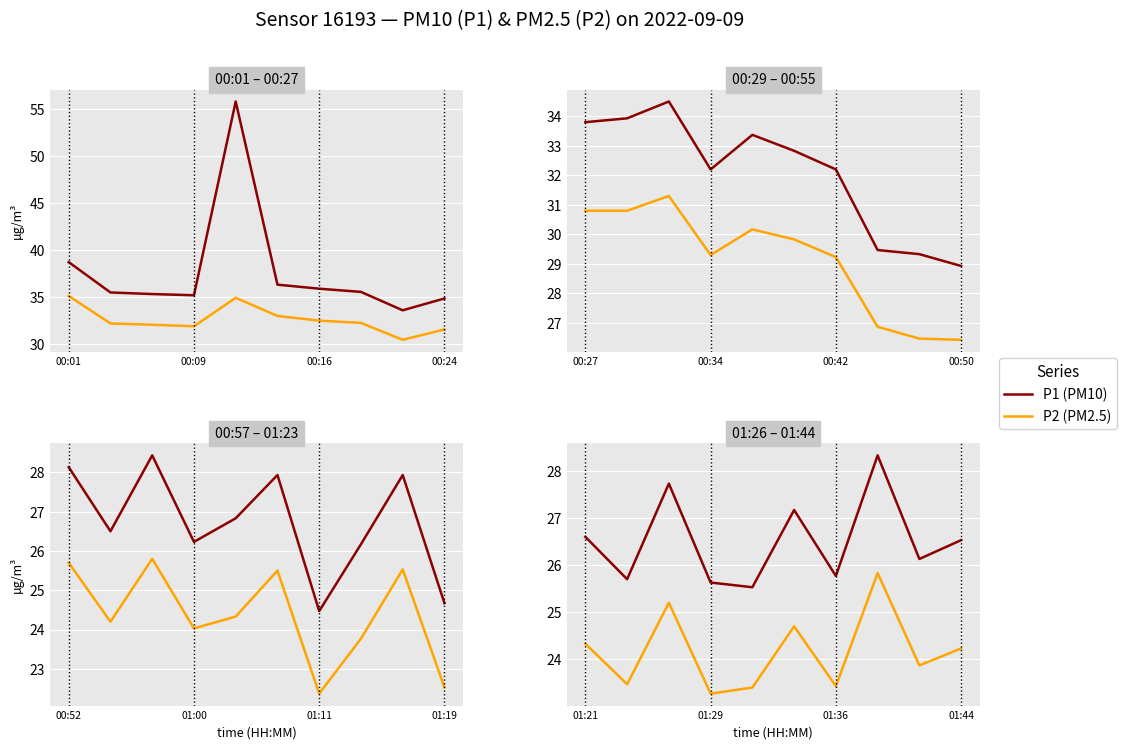

True or false: P1 (PM10) and P2 (PM2.5) cross at least once.

False